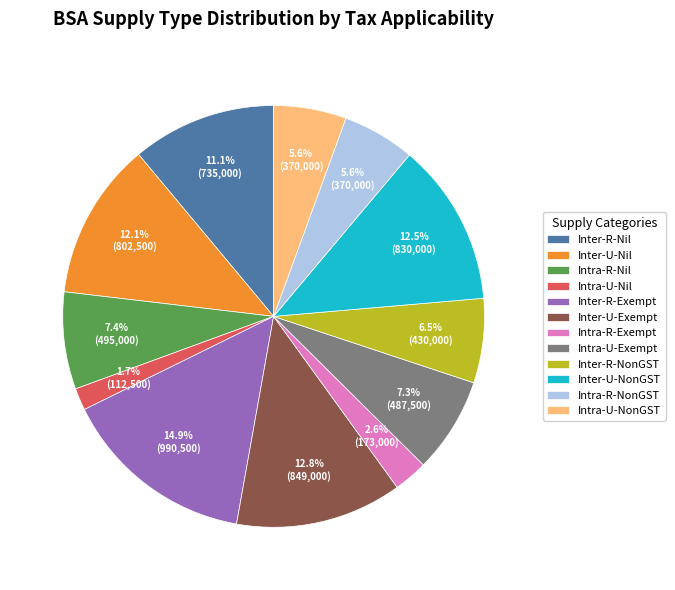

True or false: Inter-U-Exempt accounts for 13% of the total.

True